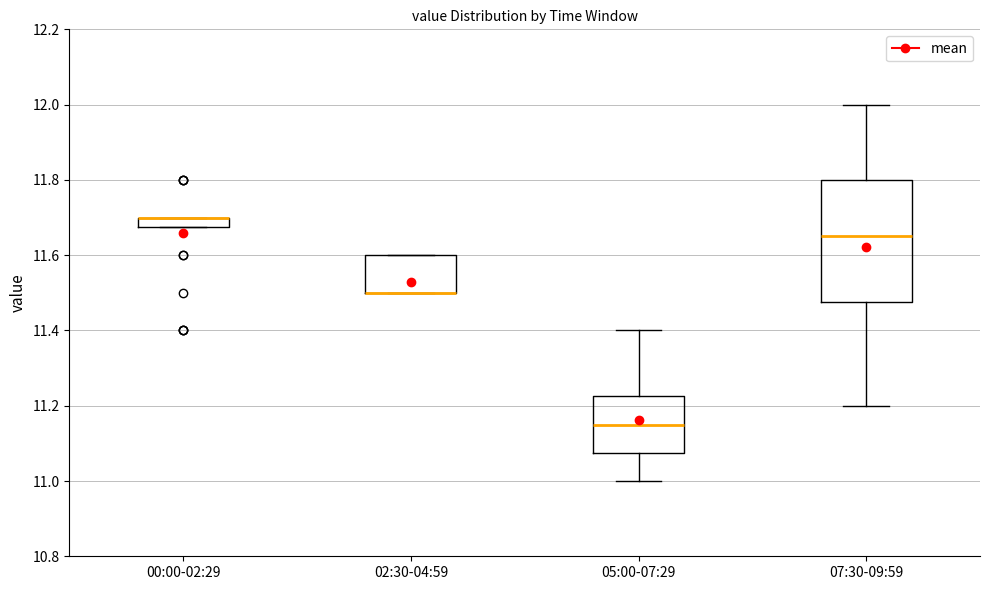

Which box is the tallest, from its lower edge to its upper edge?

07:30-09:59